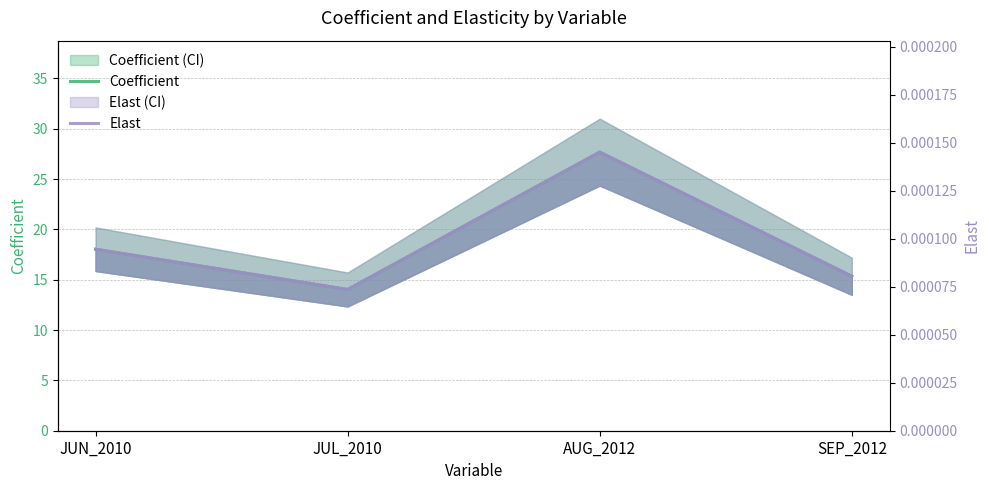

What is the total value across all series at JUN_2010?

18.0